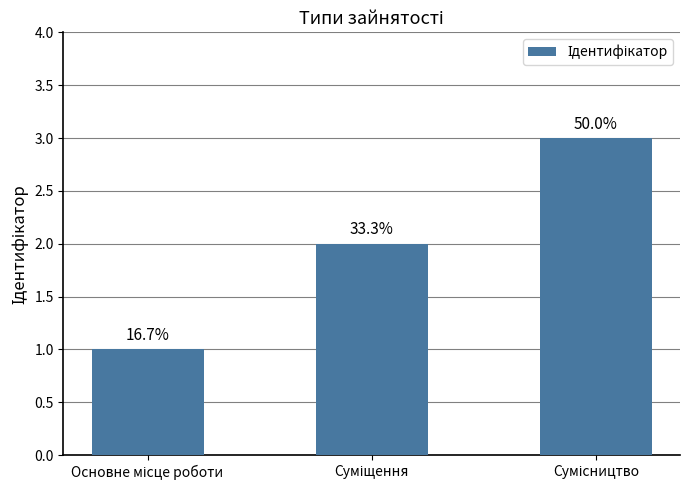

Does the chart contain stacked bars?

No